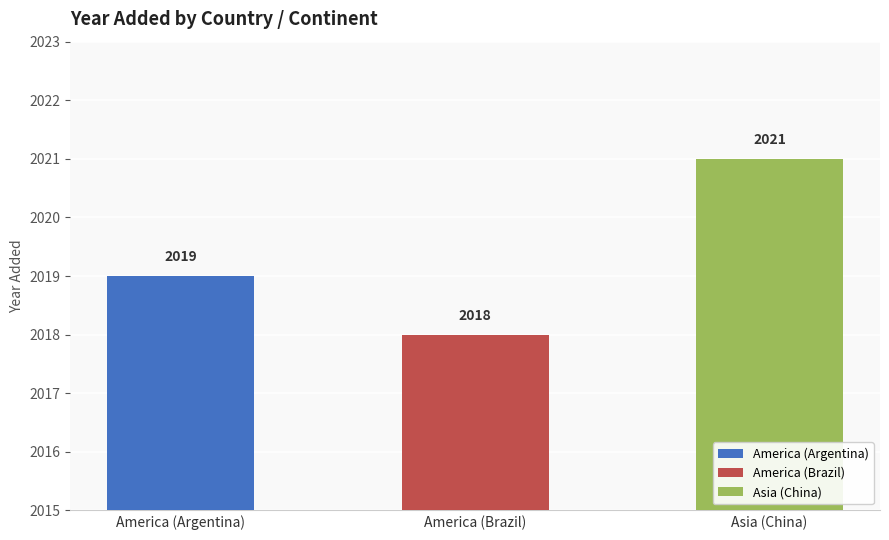

What is the sum of the values at America (Brazil) and Asia (China)?

4039